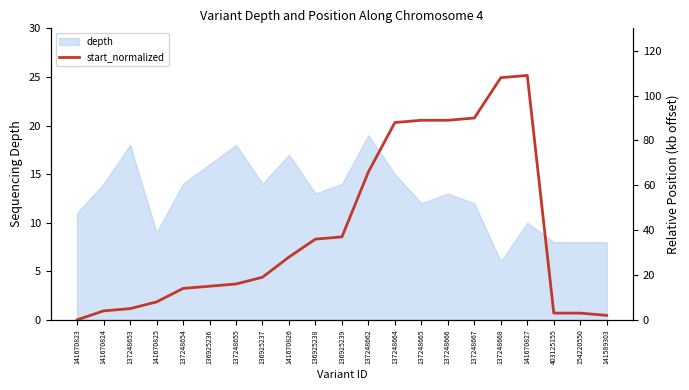

How many interior local peaks (higher than both neighbors) does the data have?

1